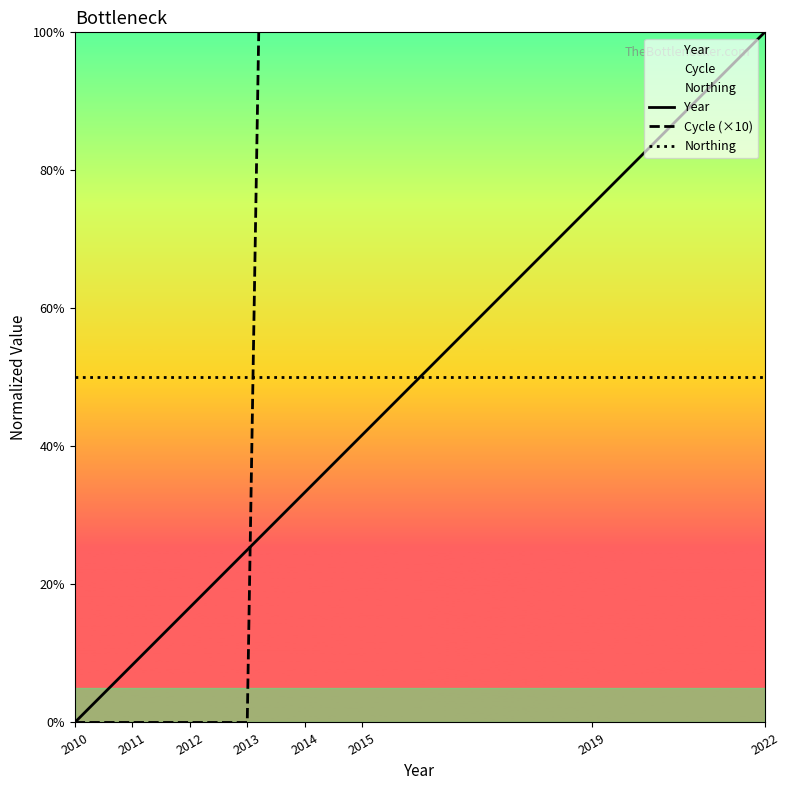

Count the number of categories in the chart.

8